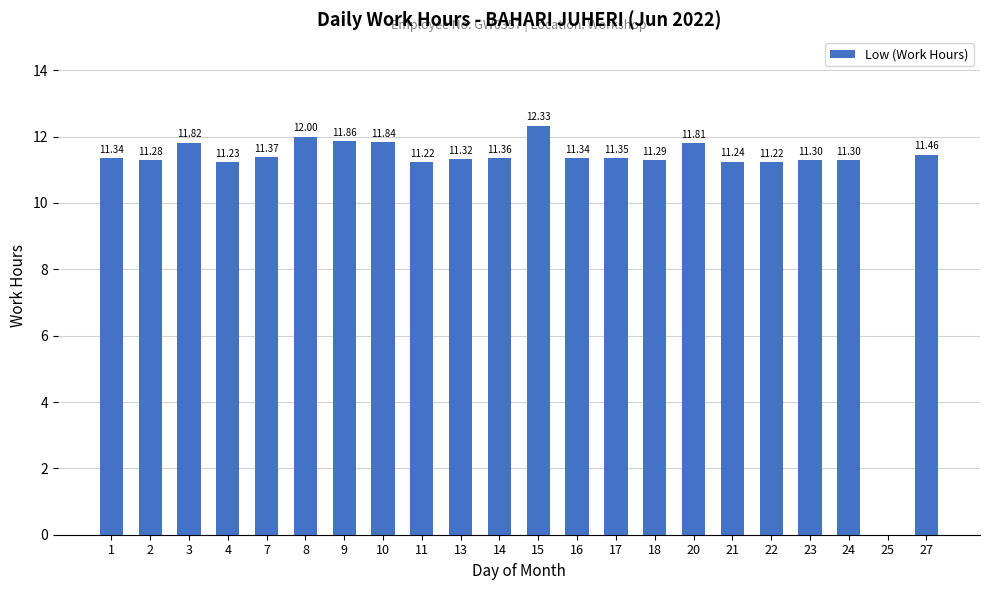

What is the sum of all values?

241.3